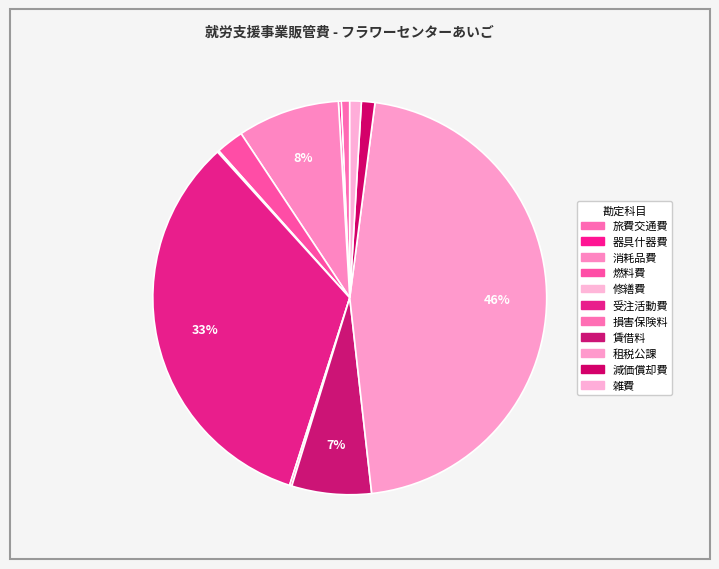

Do 賃借料 and 燃料費 together represent more than half of the pie?

No